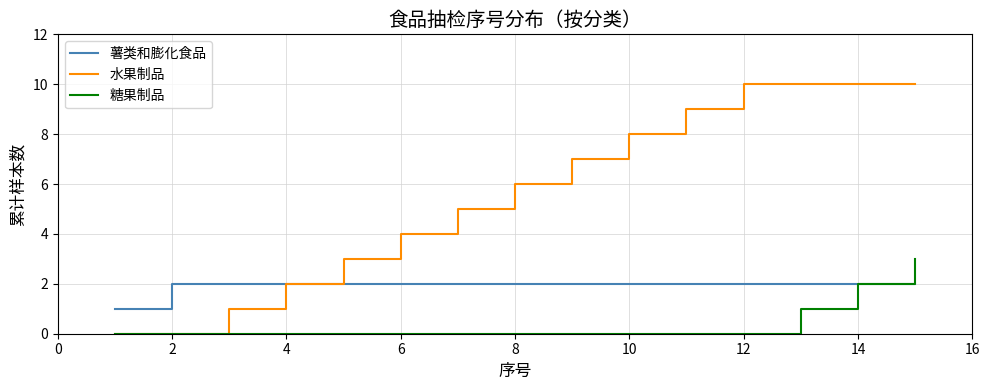

How many lines are shown in the chart?

3